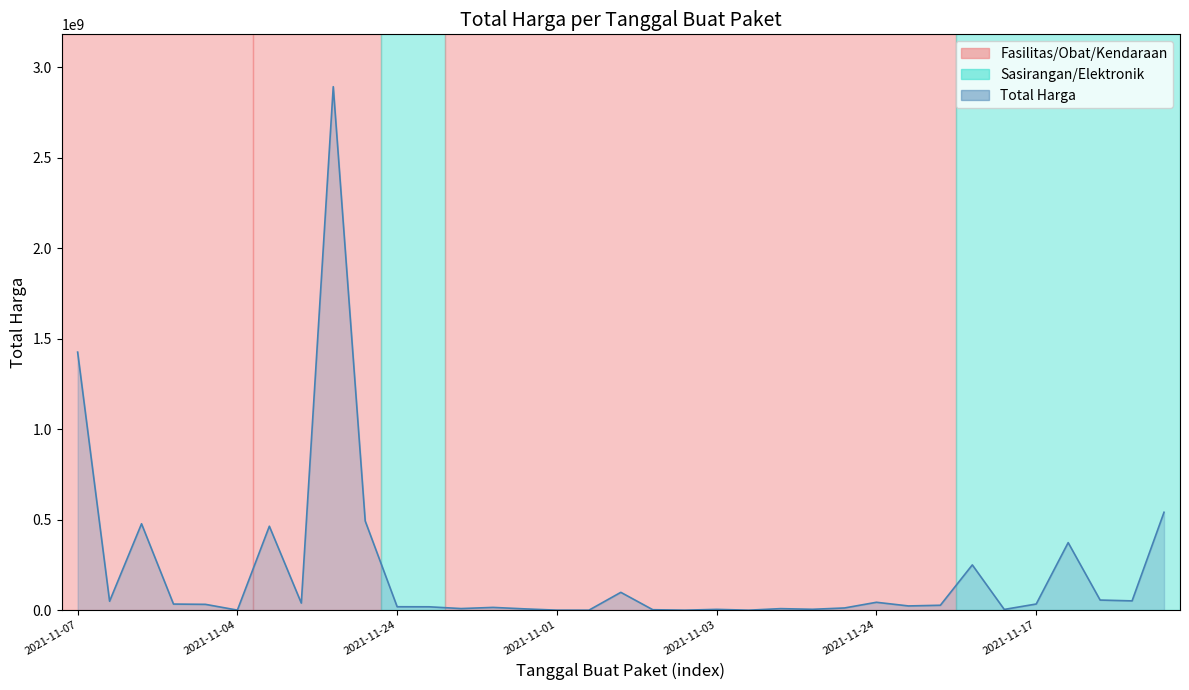

What is the maximum value shown in the chart?

2892122000